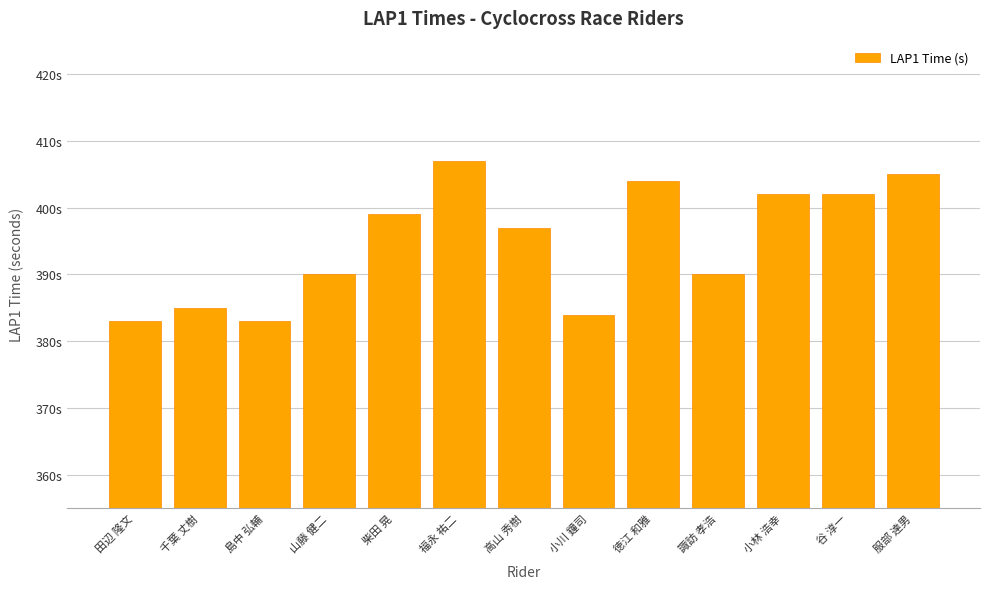

Does the chart contain stacked bars?

No